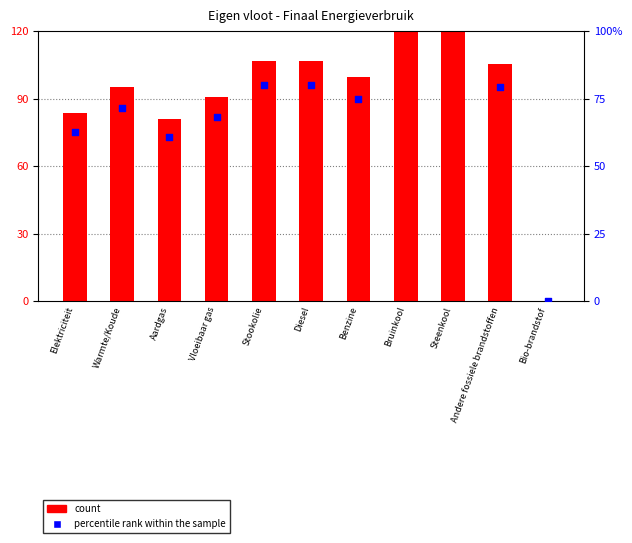

At how many categories does at least one series exceed 37?

10